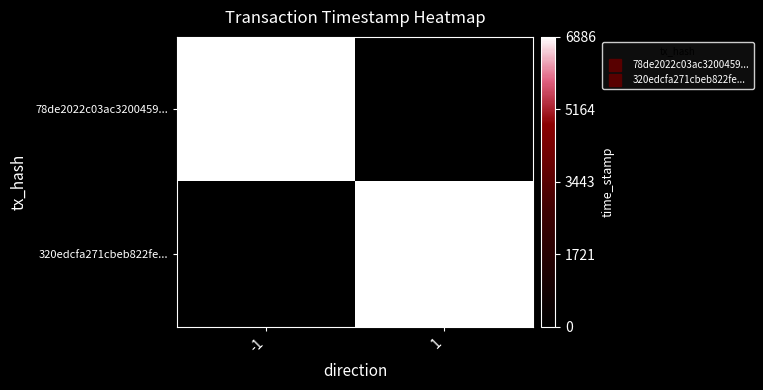

Rank the series by their maximum value, from highest to lowest.

78de2022c03ac3200459..., 320edcfa271cbeb822fe...